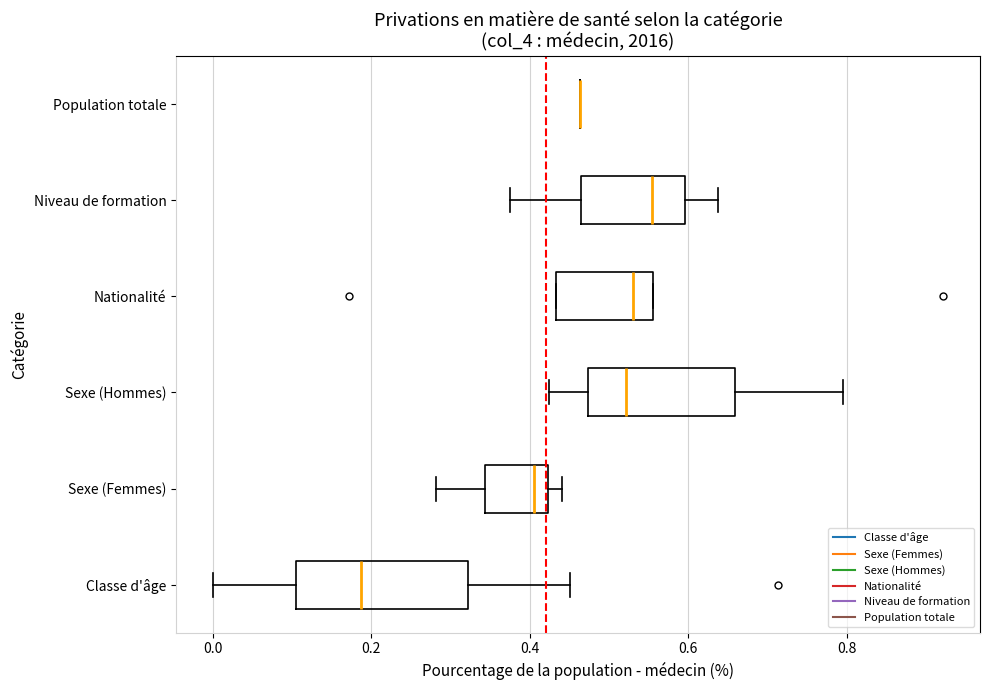

Reading bottom to top, read every box against the x-axis: the position of its median line, the range the box covers, and the ends of its whiskers. The values are not printed on the chart, so give them approximately, as read against the axis.

Classe d'âge: median 0.18, box 0.10 to 0.32, whiskers 0.00 to 0.46
Sexe (Femmes): median 0.40, box 0.34 to 0.42, whiskers 0.28 to 0.44
Sexe (Hommes): median 0.52, box 0.48 to 0.66, whiskers 0.42 to 0.80
Nationalité: median 0.54, box 0.44 to 0.56, whiskers 0.44 to 0.56
Niveau de formation: median 0.56, box 0.46 to 0.60, whiskers 0.38 to 0.64
Population totale: box collapsed to a line at 0.46, whiskers 0.46 to 0.46